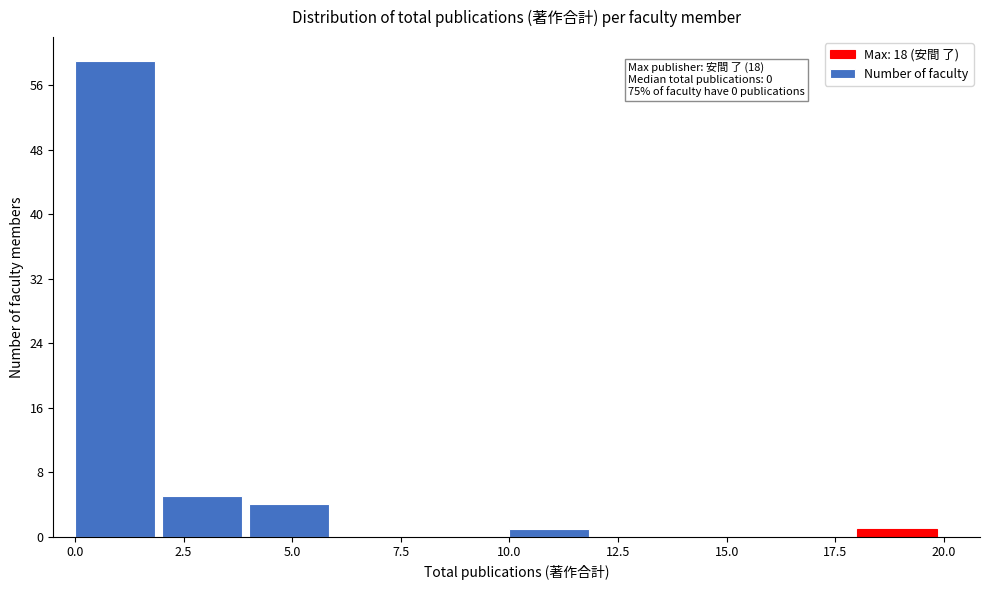

Which range on the x-axis has the tallest bar?

0 to 2